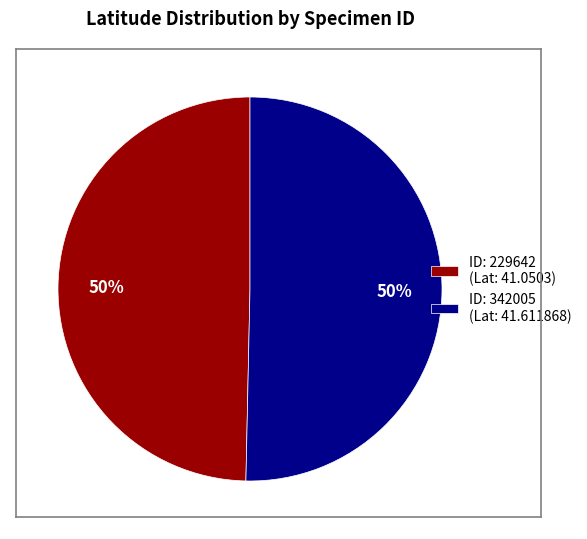

What is the ratio of the value at ID: 229642 (Lat: 41.0503) to the value at ID: 342005 (Lat: 41.611868)?

1.0